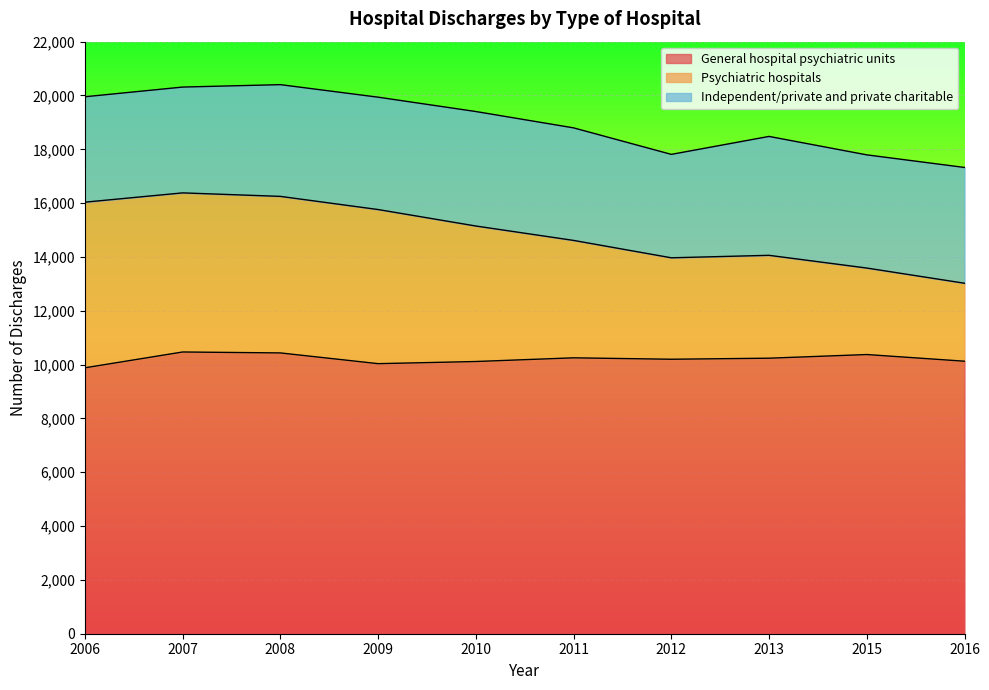

True or false: General hospital psychiatric units has a value of 14016 at 2012.

False